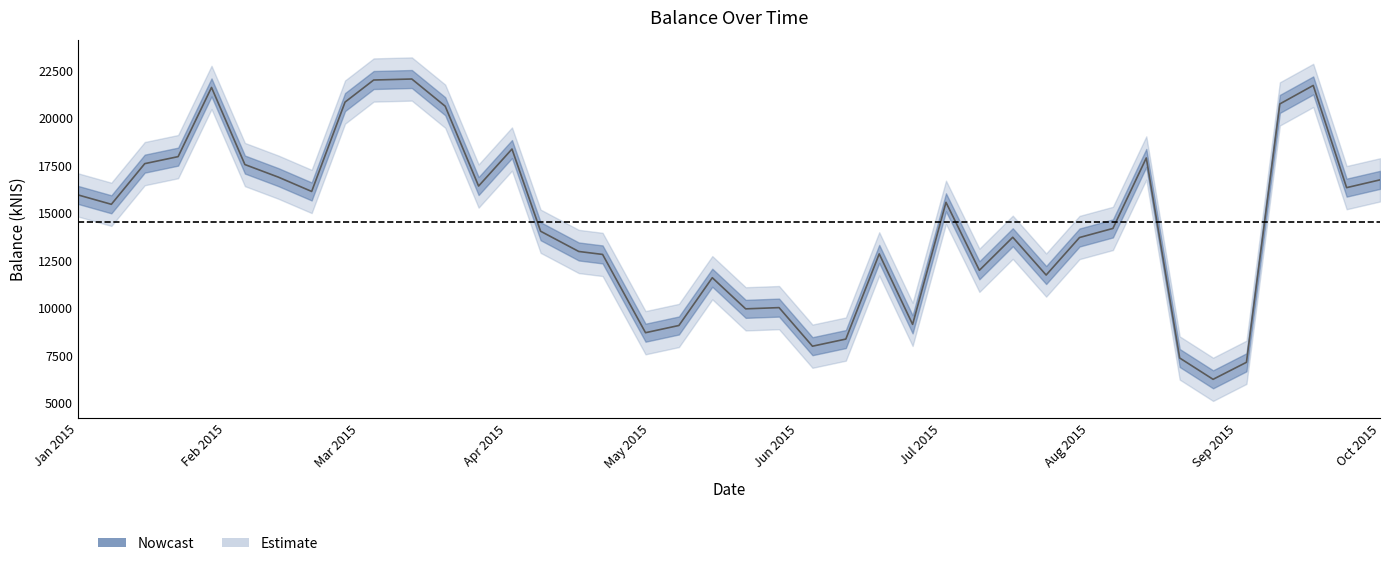

What is the greatest value displayed?

22050.9